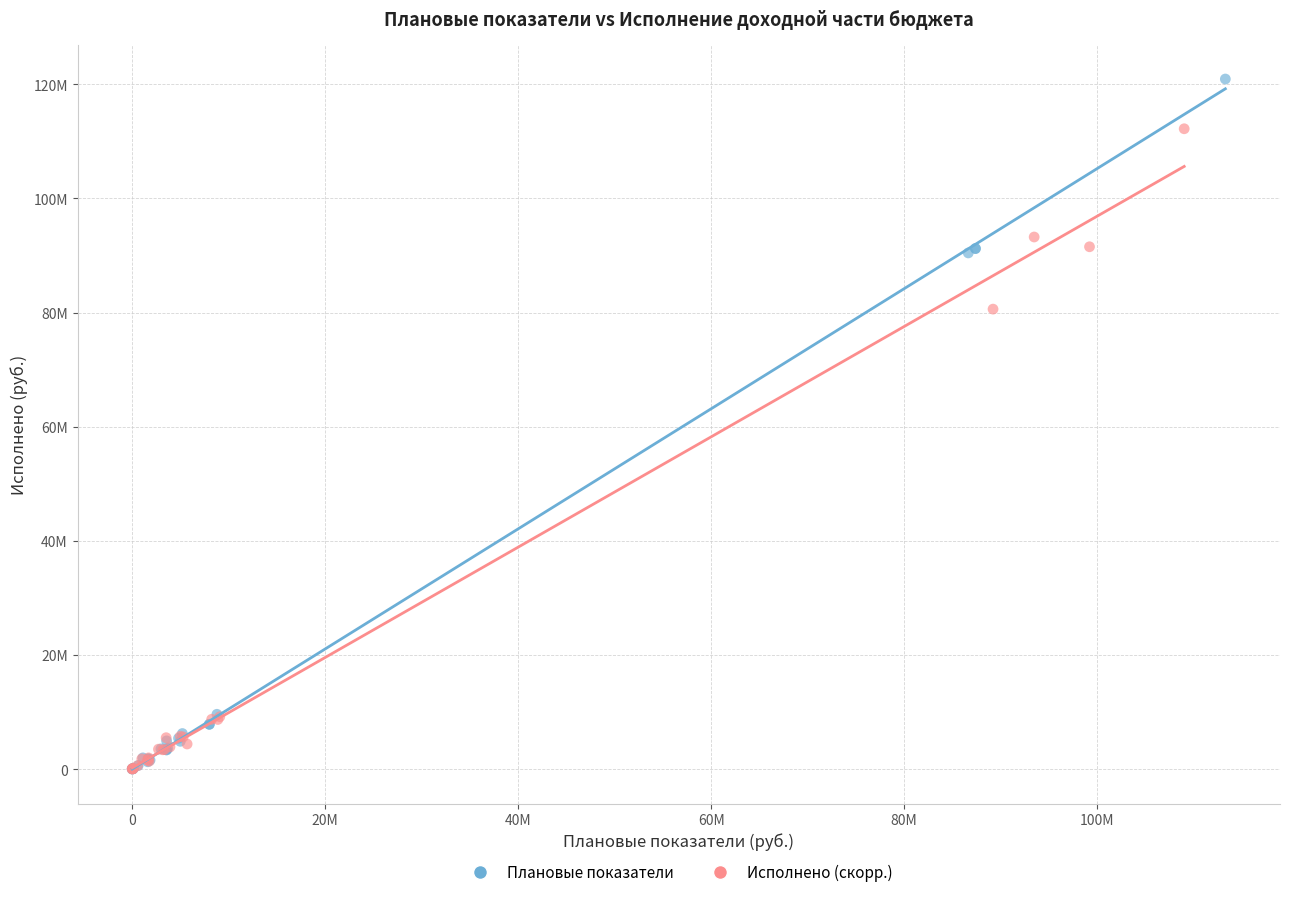

What are all the series names shown in the legend?

Плановые показатели, Исполнено (скорр.)